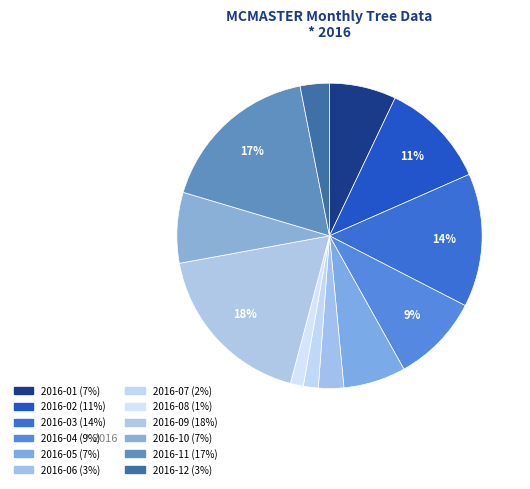

Combined, do 2016-01 and 2016-06 account for over 50%?

No